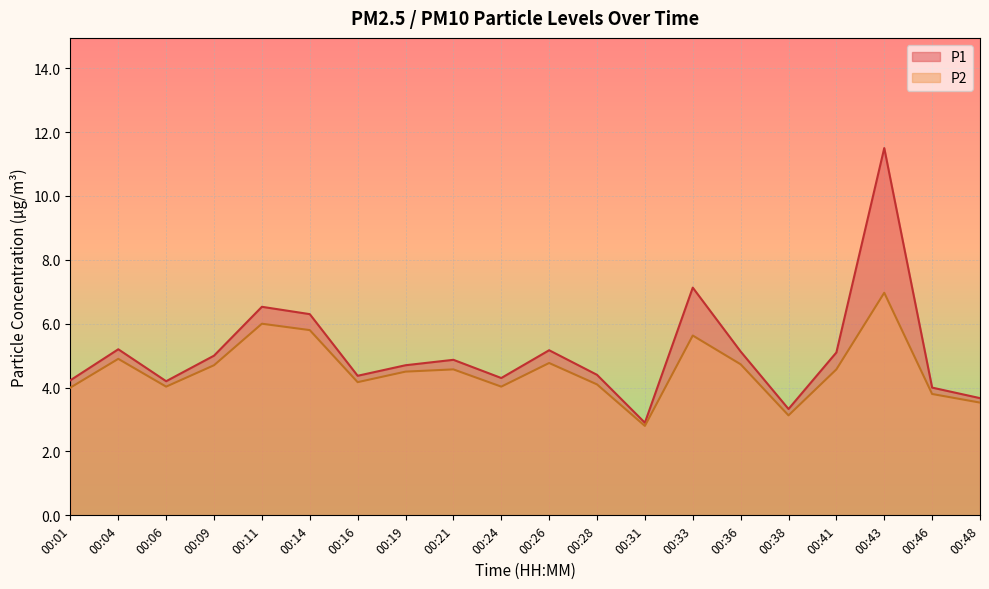

Does the chart display data point markers on the line(s)?

No